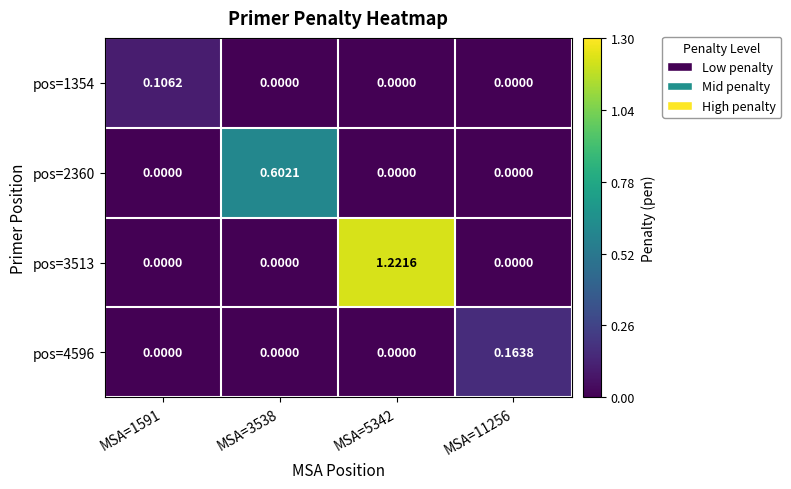

Which series has the largest total across all categories?

pos=3513